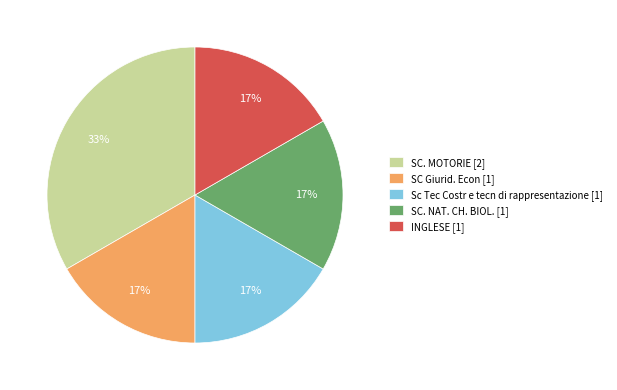

To the nearest percent, what percentage of the pie is SC Giurid. Econ?

17%